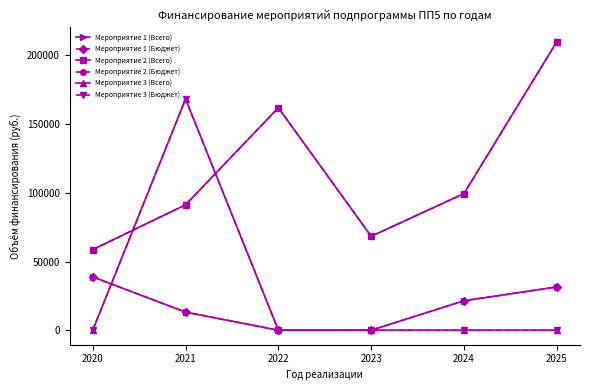

How many positive values does the Мероприятие 1 (Бюджет) series have?

4